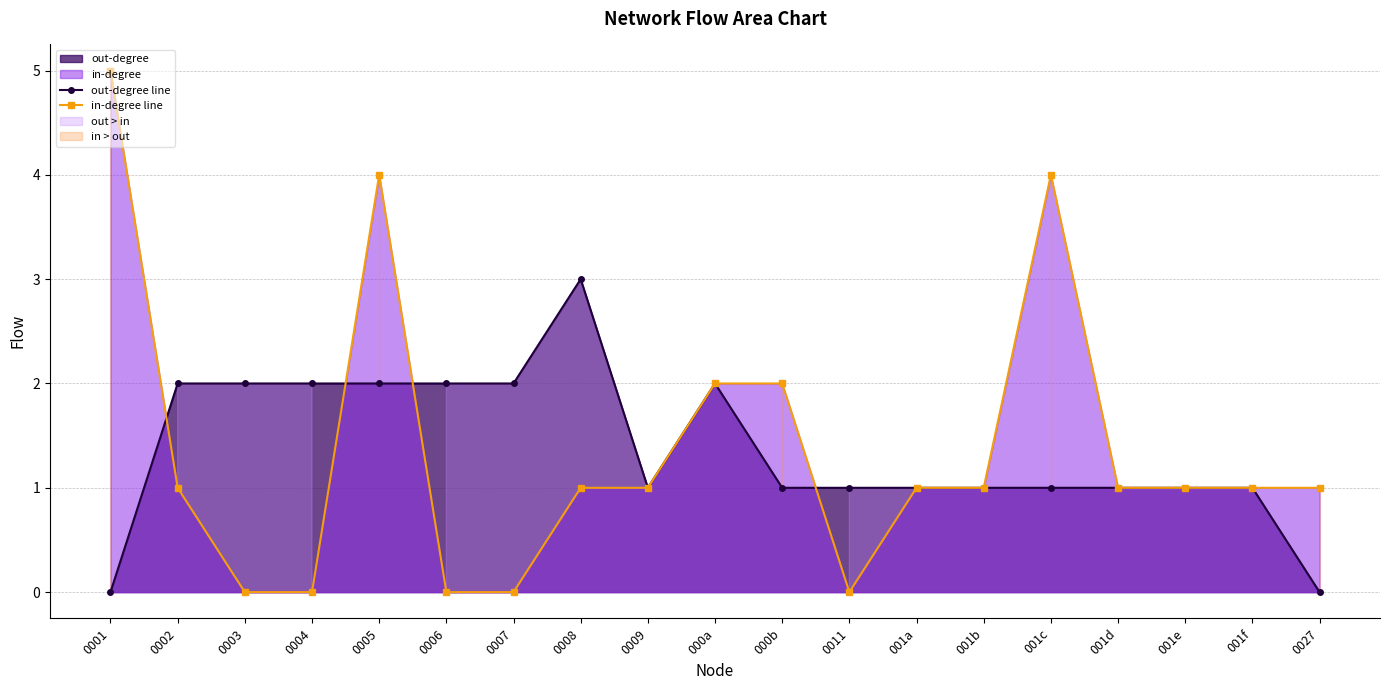

What position from the right is 000b?

9